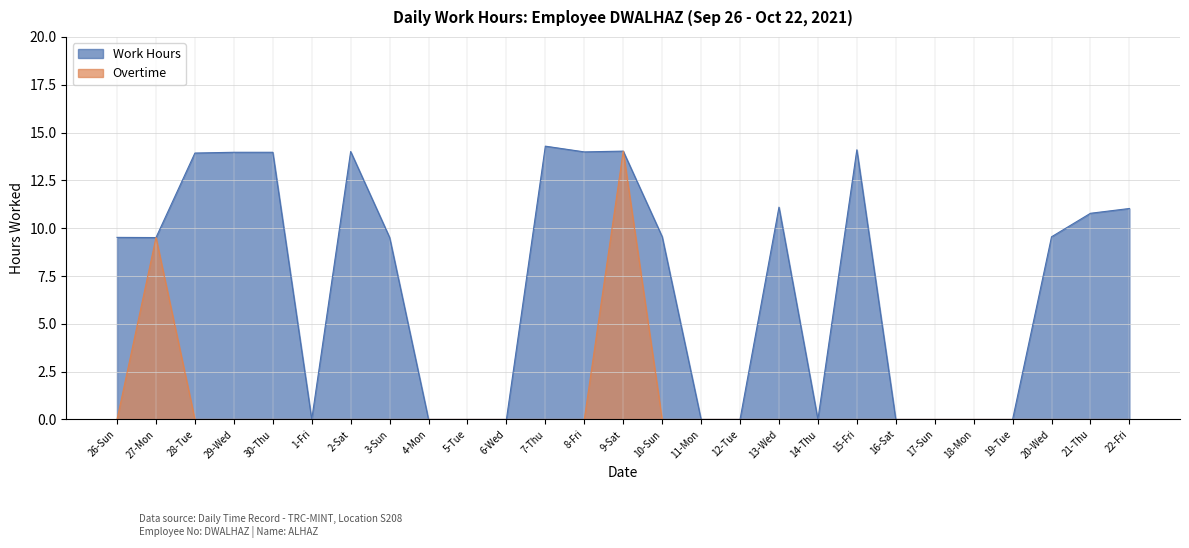

True or false: Work Hours and Overtime cross at least once.

False